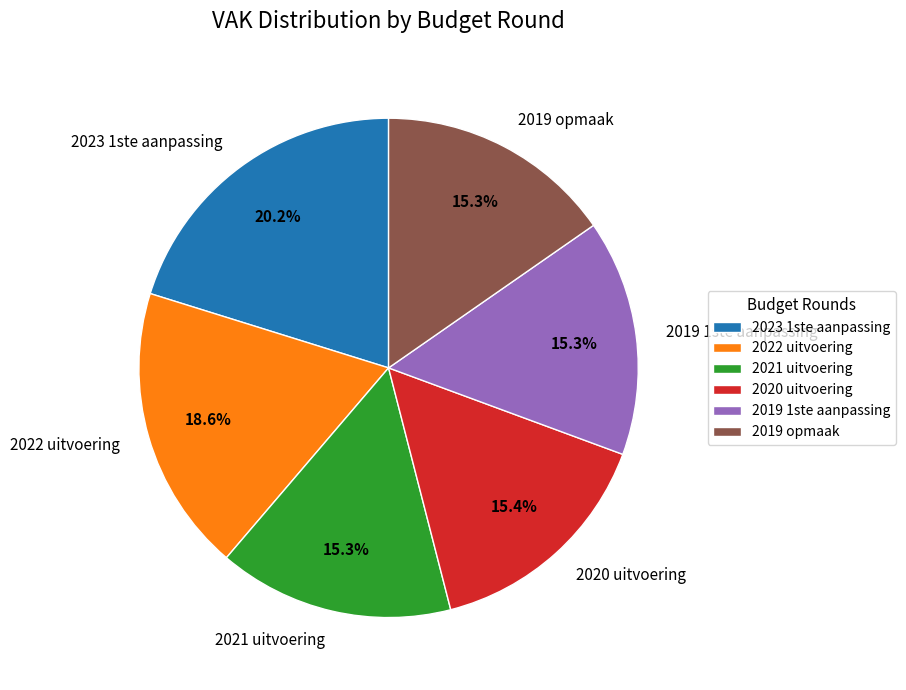

Does 2022 uitvoering represent more than half of the total?

No